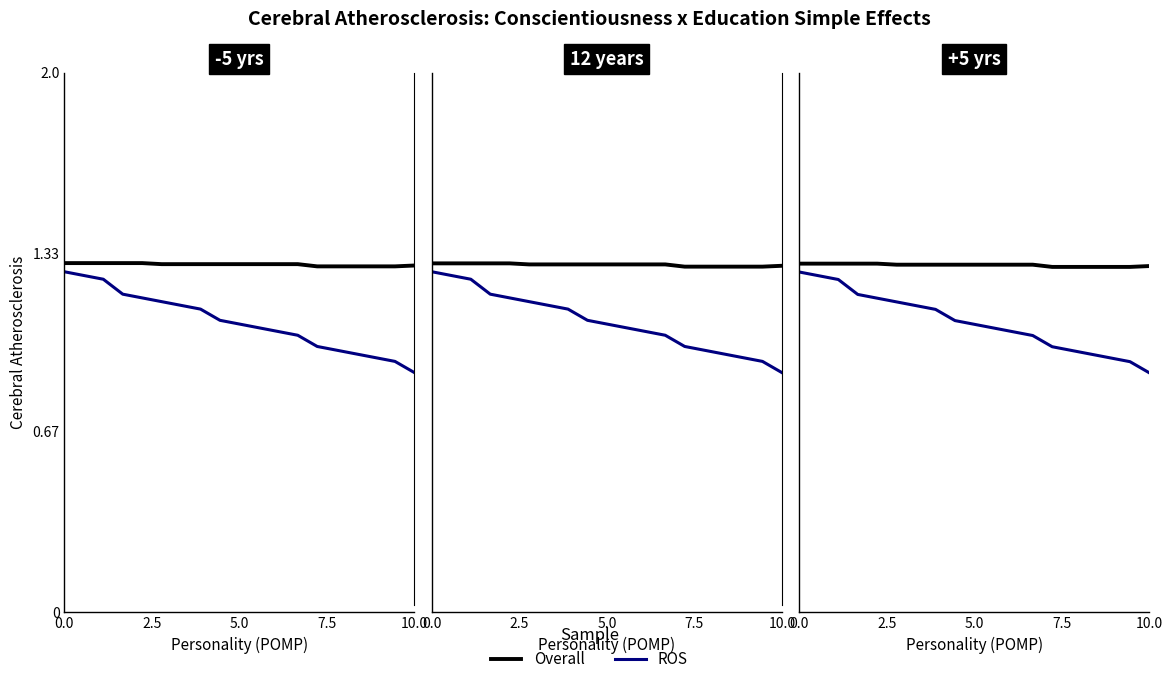

The Viimase tehingu hind series shows 0.4 at 2.5. True or false?

False